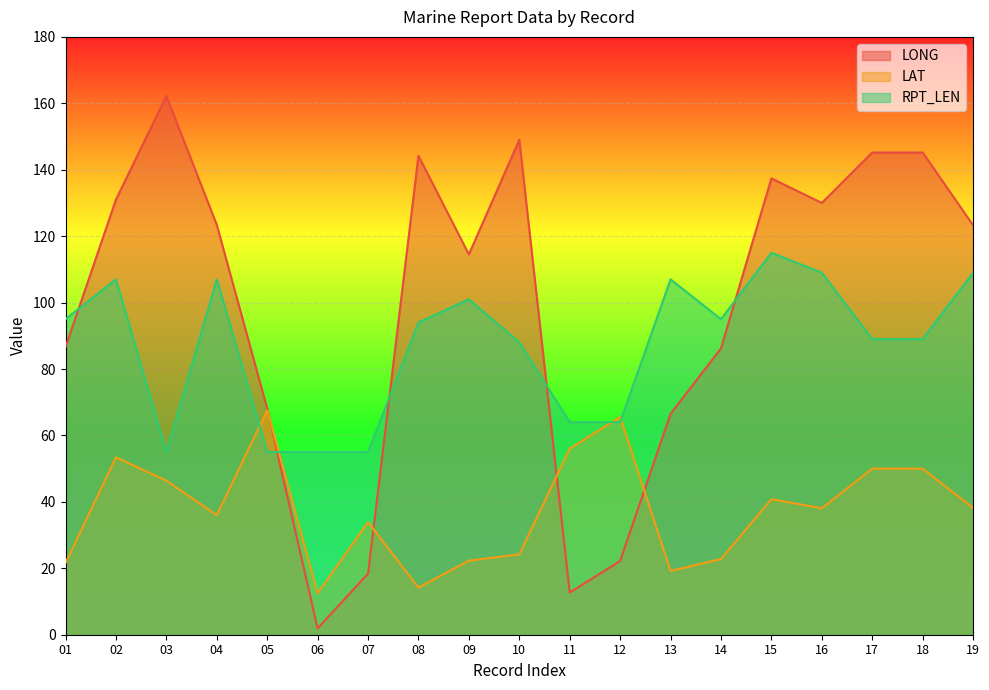

What is the sum of all RPT_LEN values?

1653.0